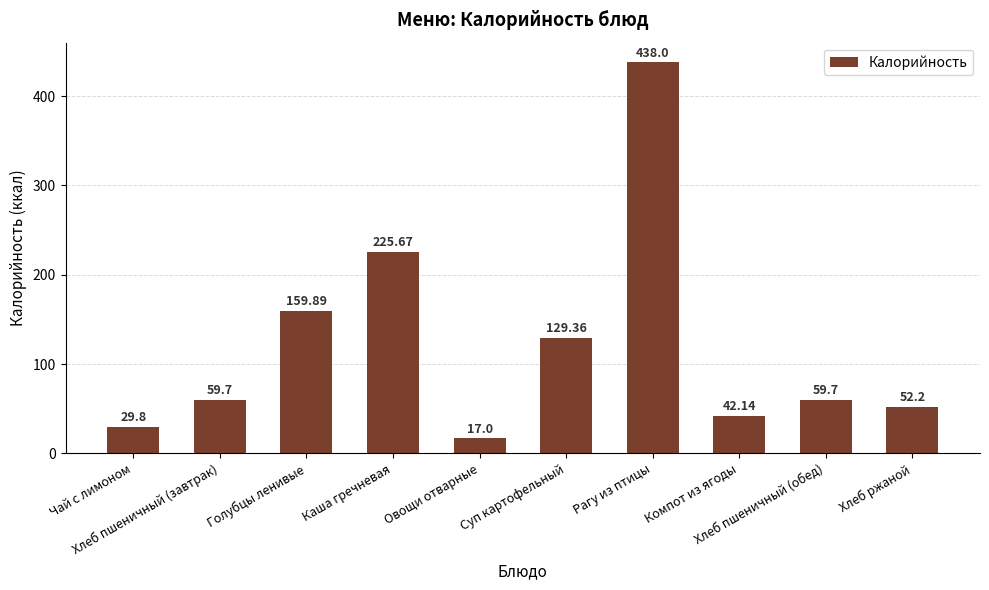

What is the change in value from Суп картофельный to Хлеб пшеничный (обед)?

-69.7